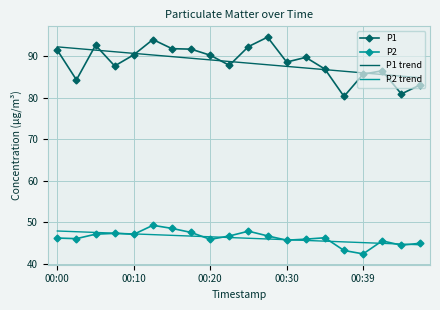

Which series has the widest spread of values?

P1